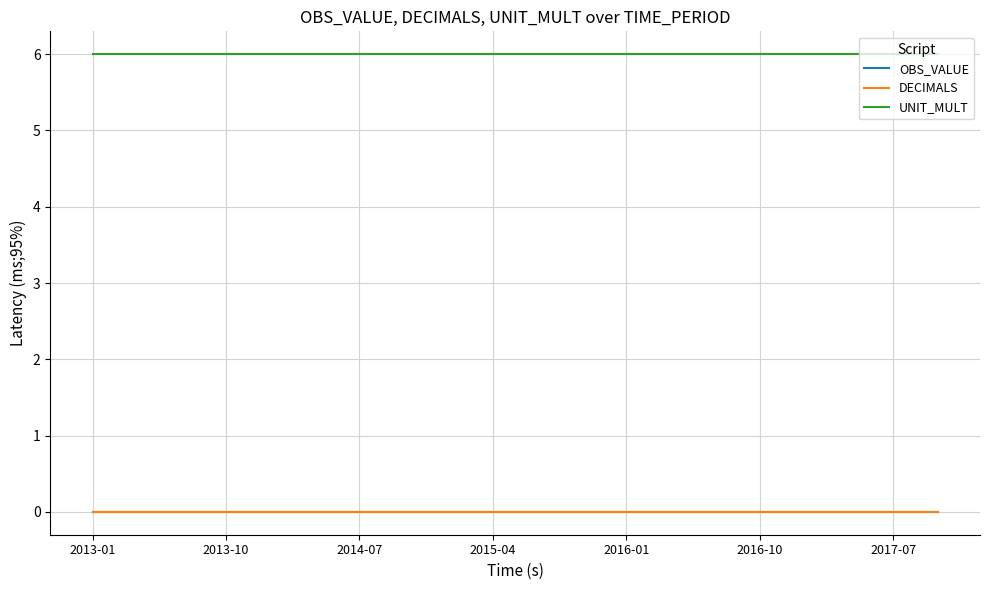

List the series in order of their peak value, lowest first.

OBS_VALUE, DECIMALS, UNIT_MULT